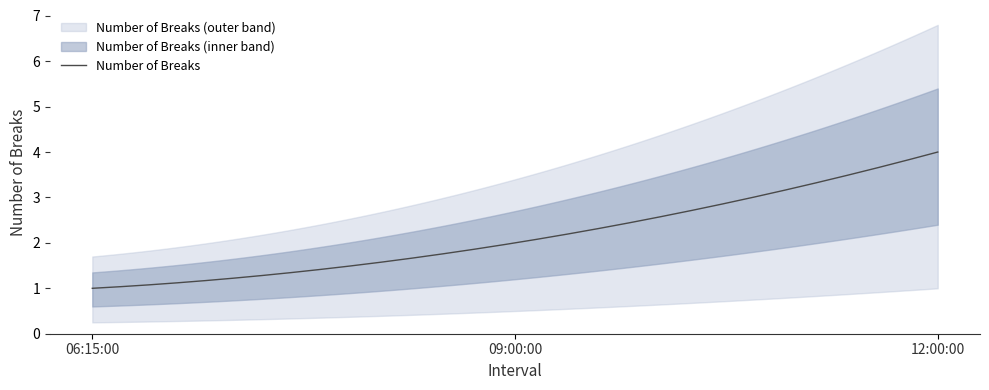

True or false: the data shows 7 at 00:15:00.

False